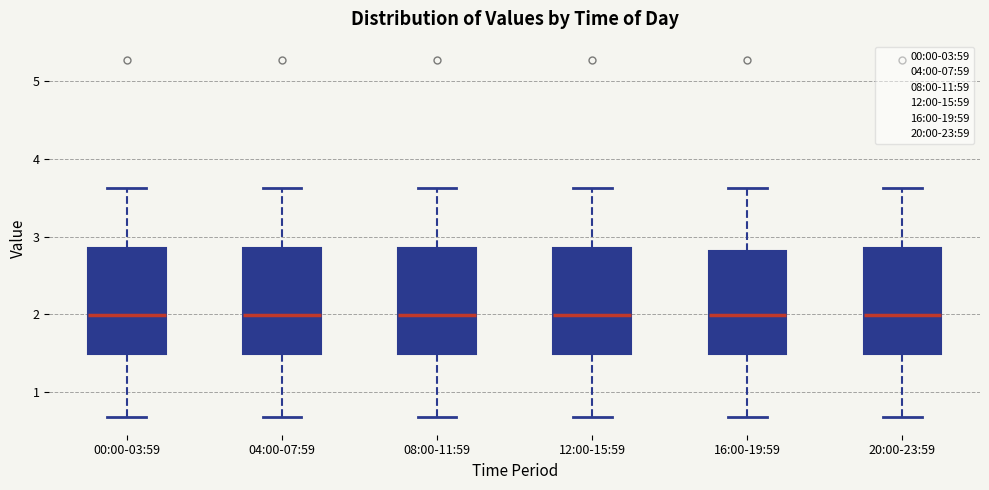

Reading left to right, transcribe this box plot: for each box, give where its median line is, the range the box spans, and where its two whiskers end, as read against the y-axis. The values are not printed on the chart, so give them approximately, as read against the axis.

00:00-03:59: median 2.0, box 1.5 to 2.9, whiskers 0.7 to 3.6
04:00-07:59: median 2.0, box 1.5 to 2.9, whiskers 0.7 to 3.6
08:00-11:59: median 2.0, box 1.5 to 2.9, whiskers 0.7 to 3.6
12:00-15:59: median 2.0, box 1.5 to 2.9, whiskers 0.7 to 3.6
16:00-19:59: median 2.0, box 1.5 to 2.8, whiskers 0.7 to 3.6
20:00-23:59: median 2.0, box 1.5 to 2.9, whiskers 0.7 to 3.6